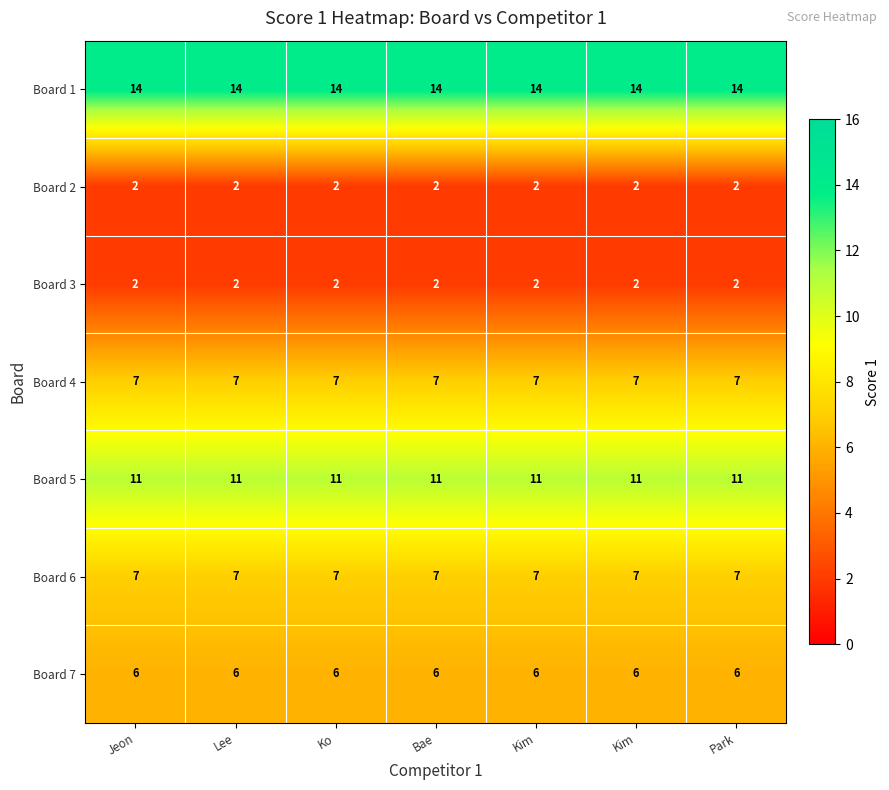

How many data points does each series have?

7